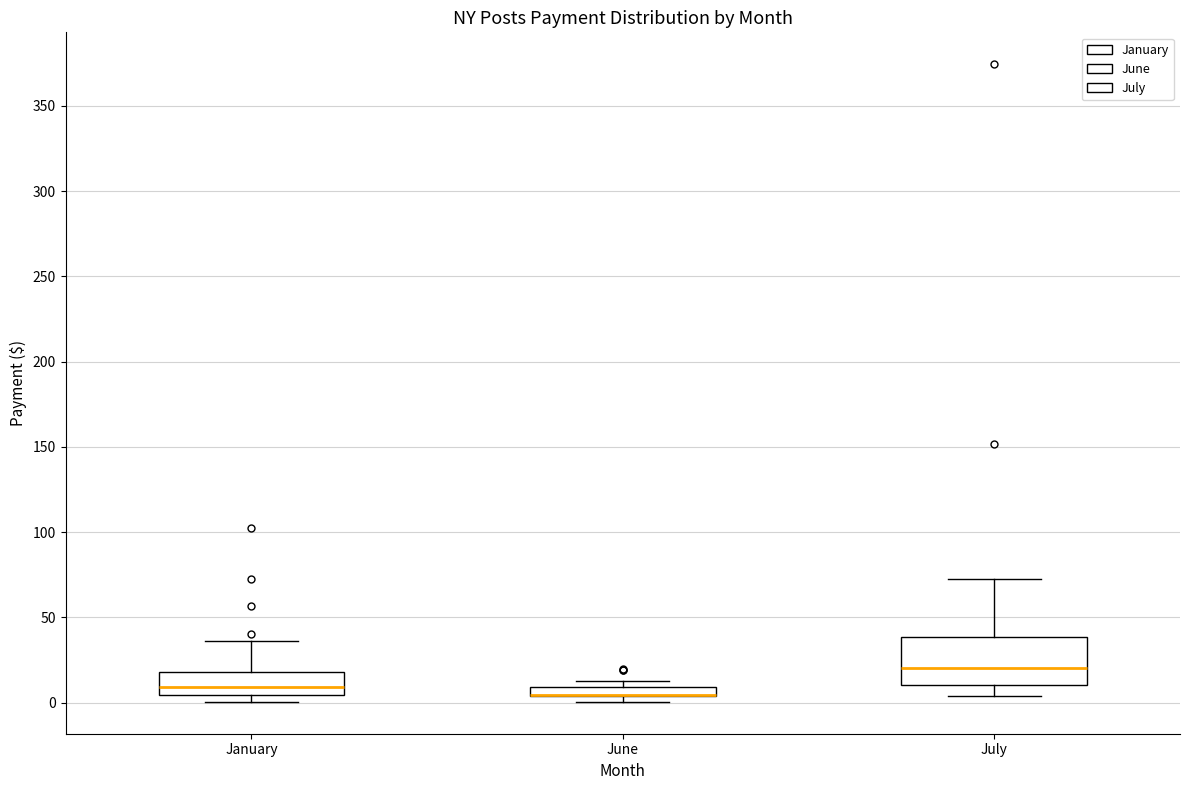

Where does the upper whisker of the box for July end on the y-axis? The values are not printed on the chart, so give them approximately, as read against the axis.

75